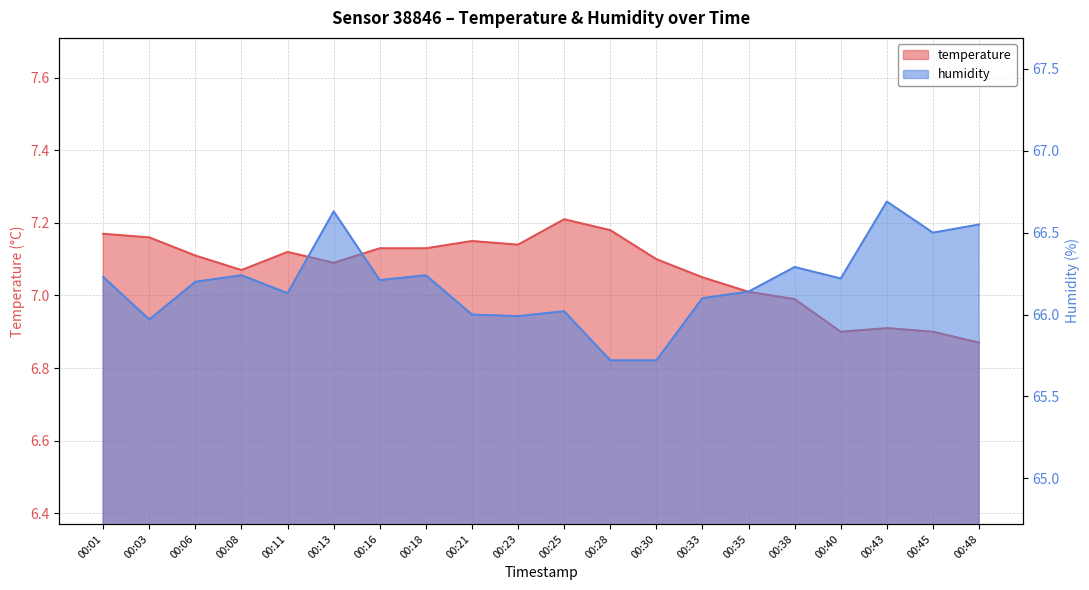

In temperature, how many points are higher than both neighbors (excluding endpoints)?

4